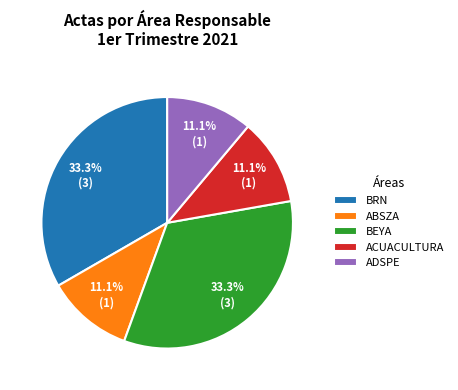

To the nearest percent, what is the difference between the largest and smallest slice percentages?

22%